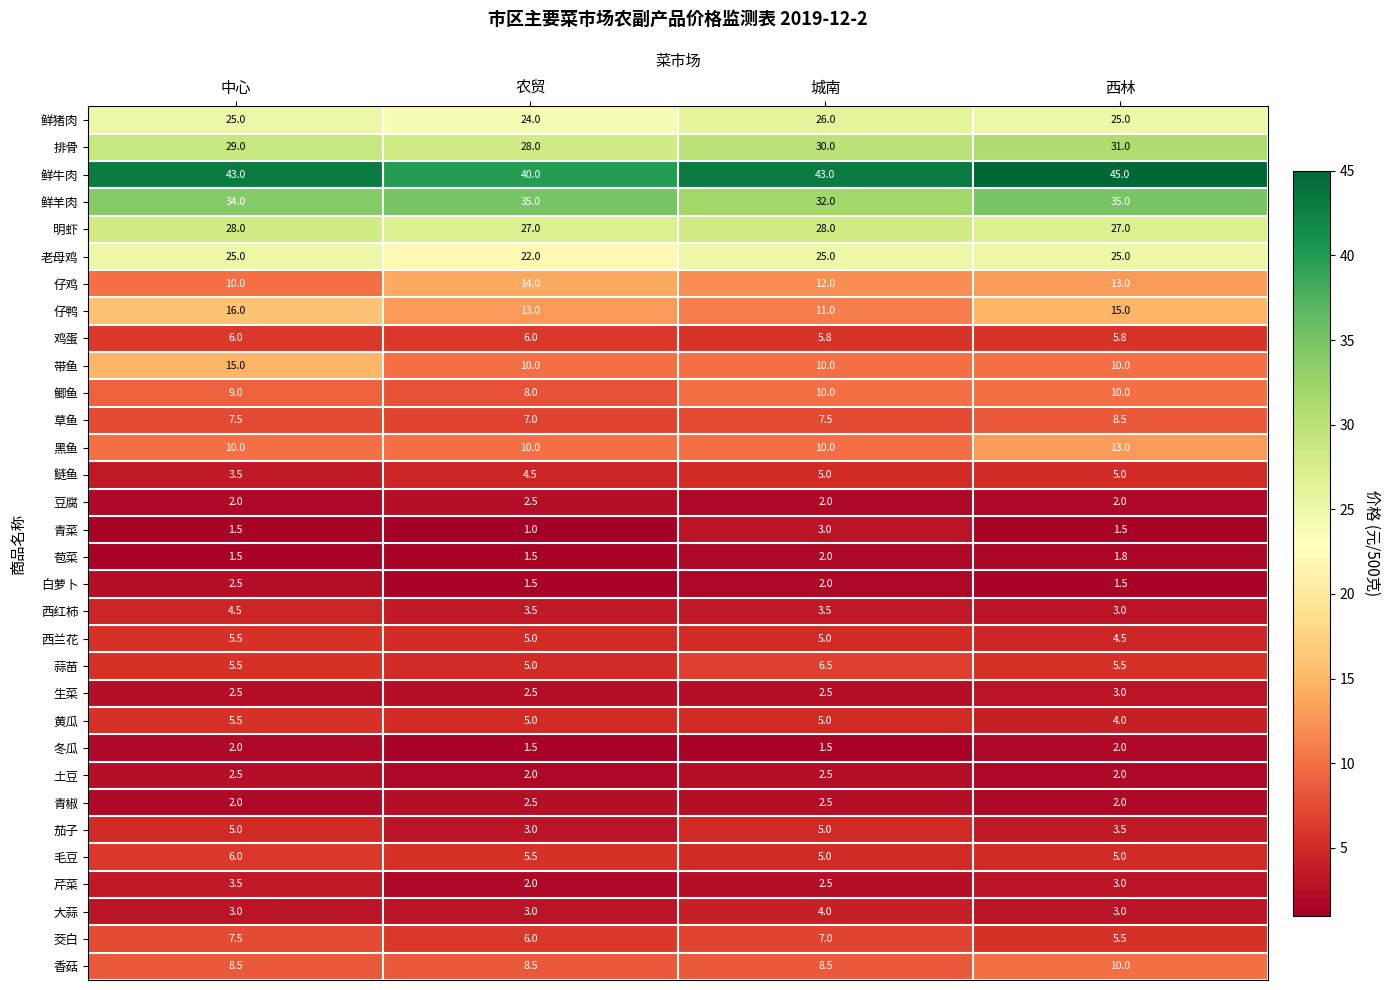

What is the approximate value of 生菜 at 西林?

3.0